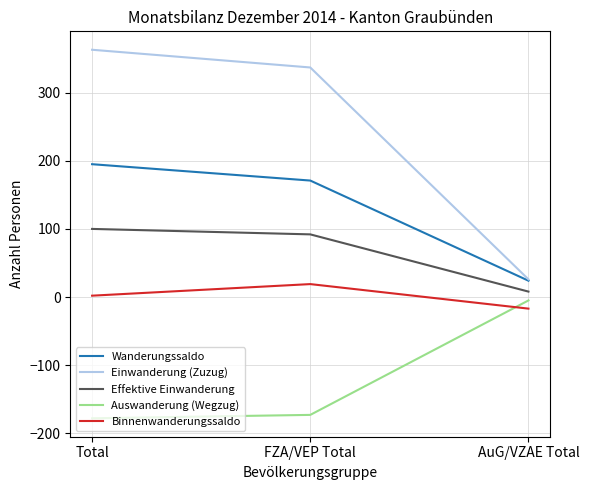

How many values in the Wanderungssaldo series are below 171?

1